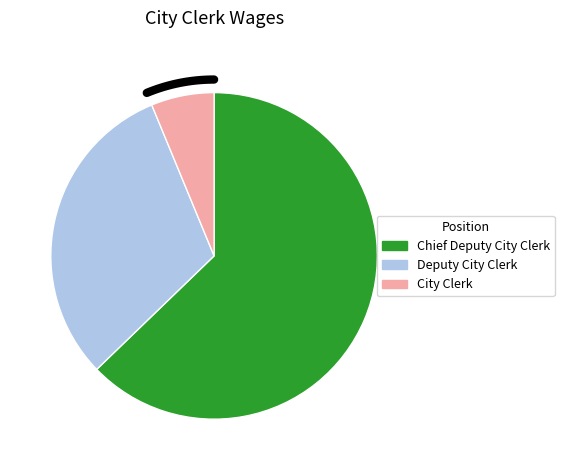

What percentage is the City Clerk slice, to the nearest percent?

6%